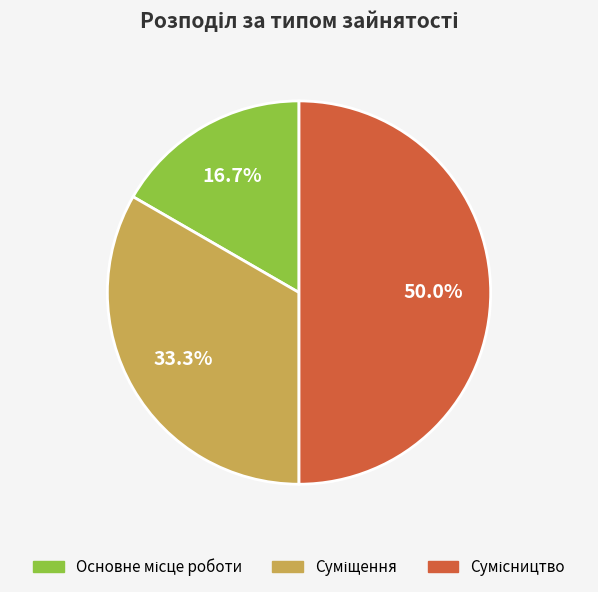

How many segments does this pie chart have?

3